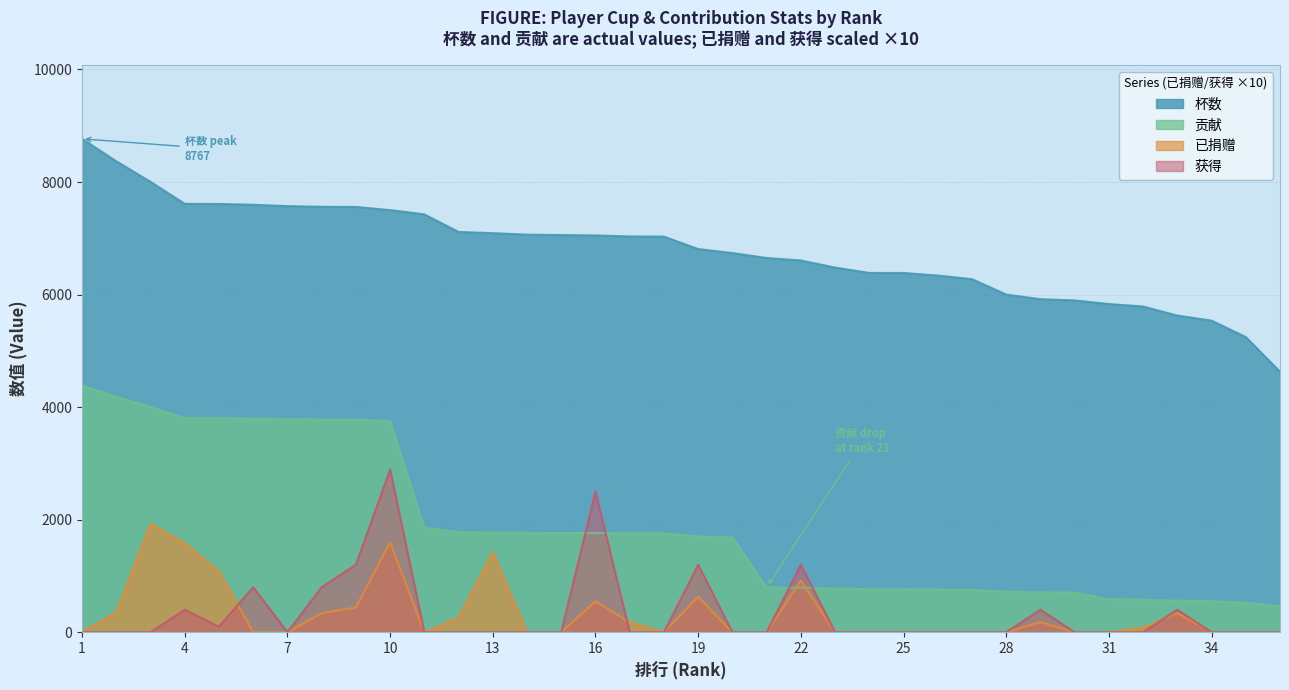

Which series has the widest spread of values?

杯数